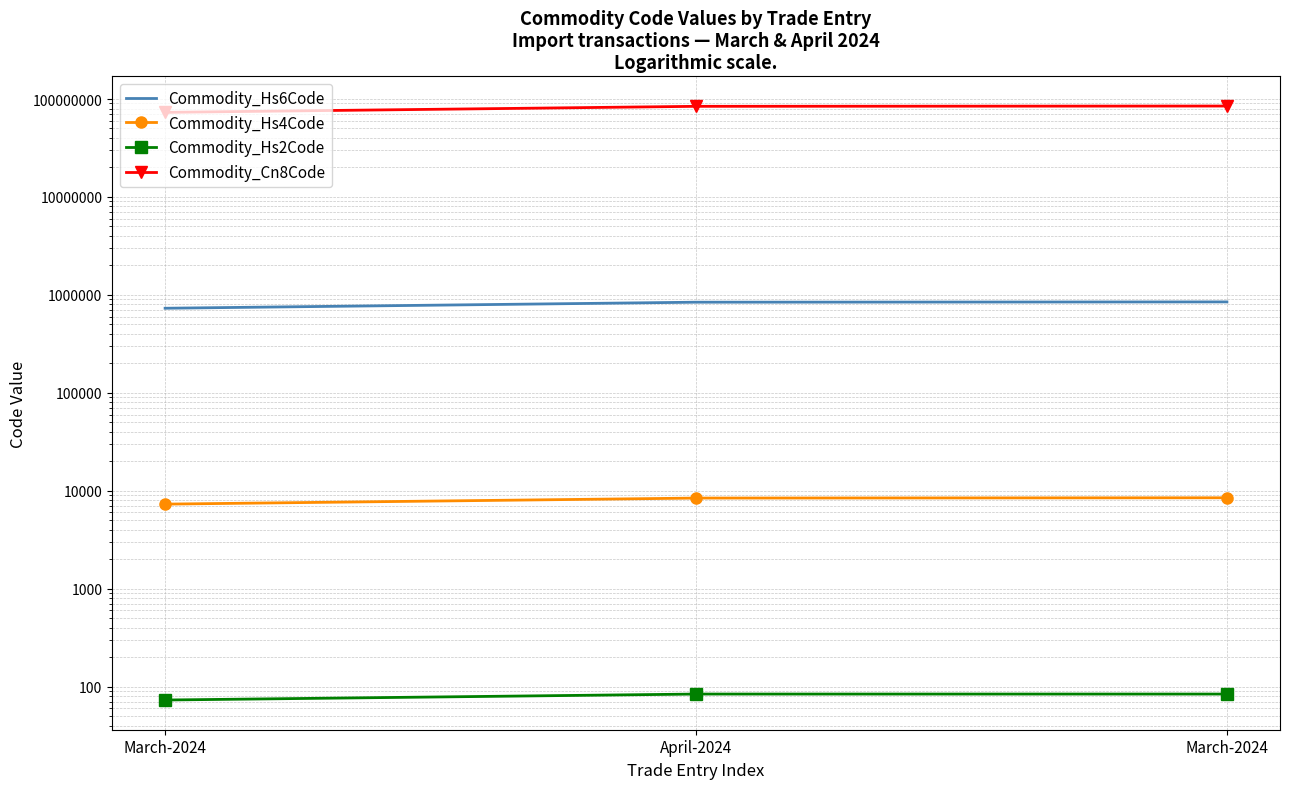

Rank the series at March-2024 from highest to lowest value.

Commodity_Cn8Code, Commodity_Hs6Code, Commodity_Hs4Code, Commodity_Hs2Code